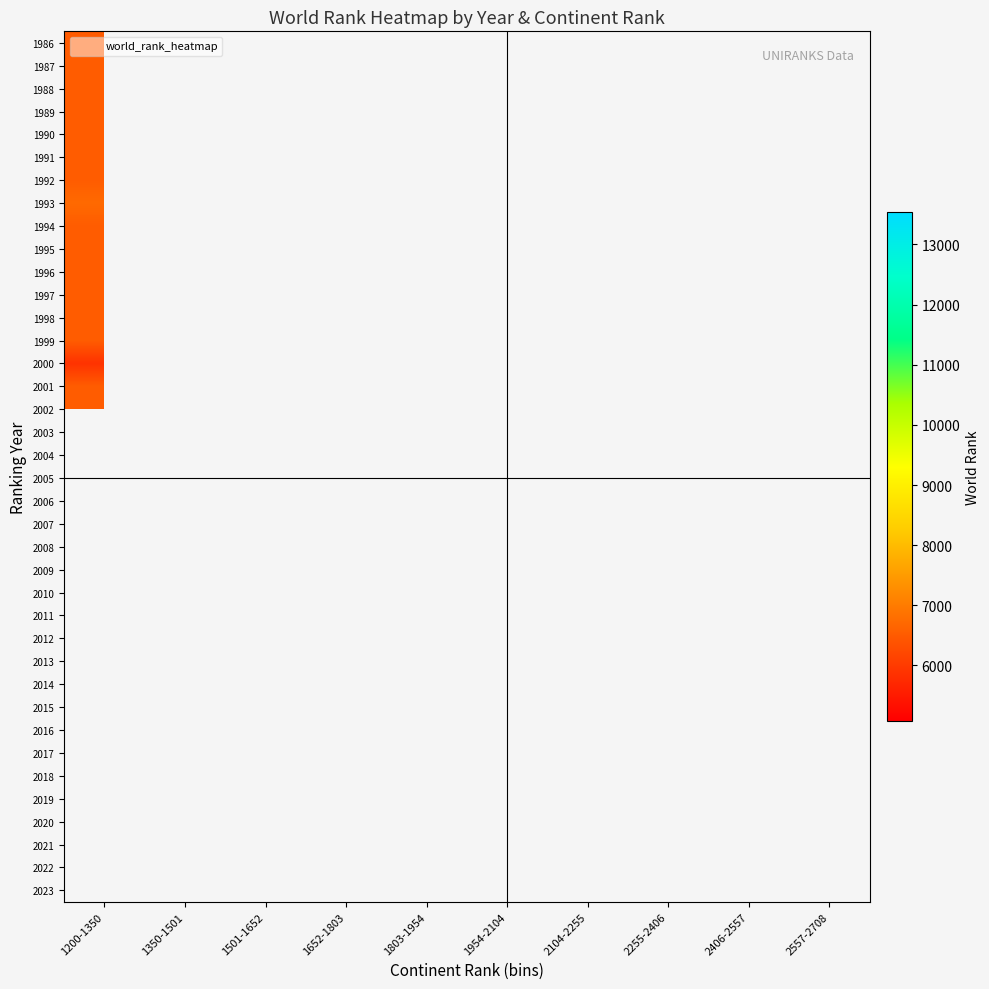

At which label is 1989 closest to 6522?

1200-1350